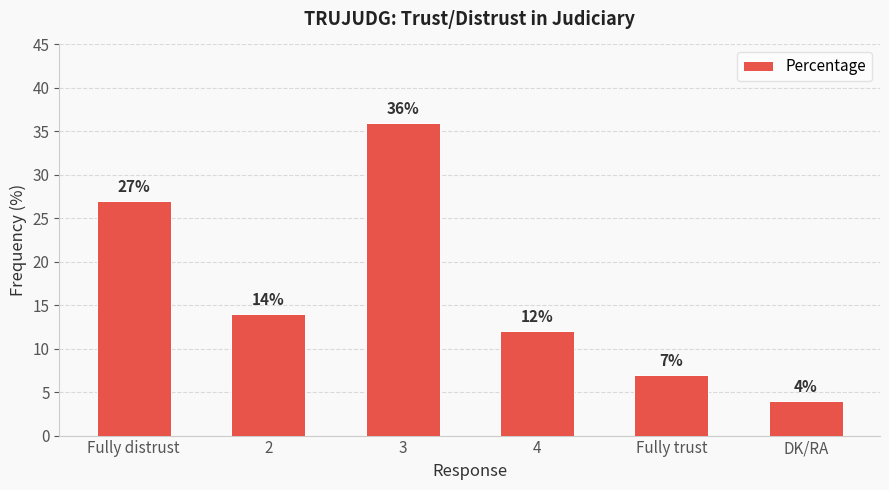

What is the change in value from 3 to Fully trust?

-29